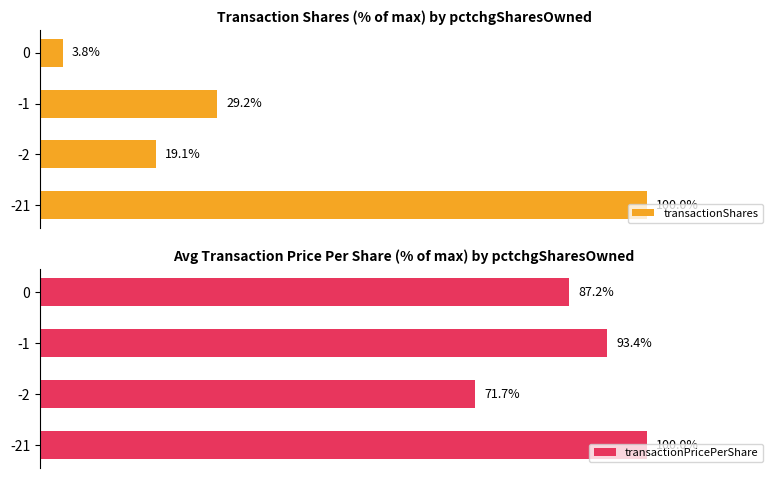

List the labels in order of transactionPricePerShare value, largest first.

-21, -1, 0, -2